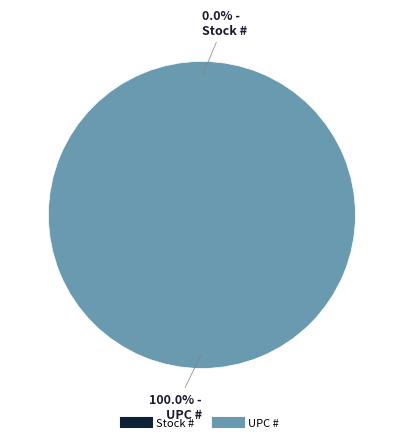

True or false: UPC # accounts for 99% of the total.

False